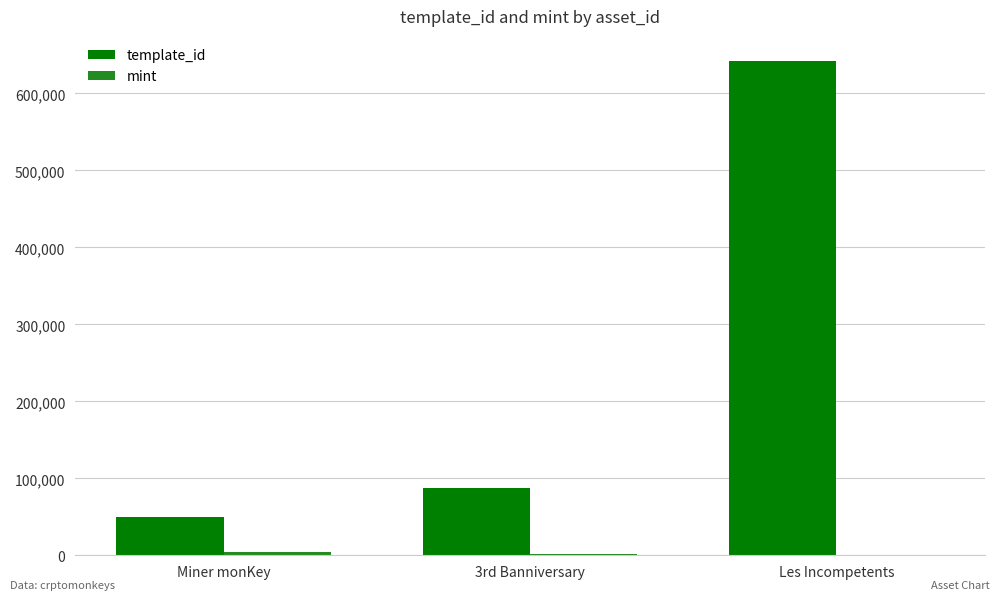

True or false: template_id has a value of 49849 at Miner monKey.

True